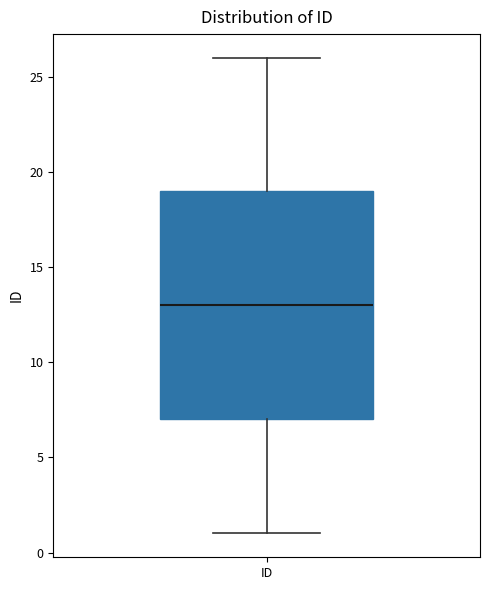

Read this box plot against the y-axis: the position of the median line, the range covered by the box, and the ends of both whiskers. The values are not printed on the chart, so give them approximately, as read against the axis.

median 13, box 7 to 19, whiskers 1 to 26